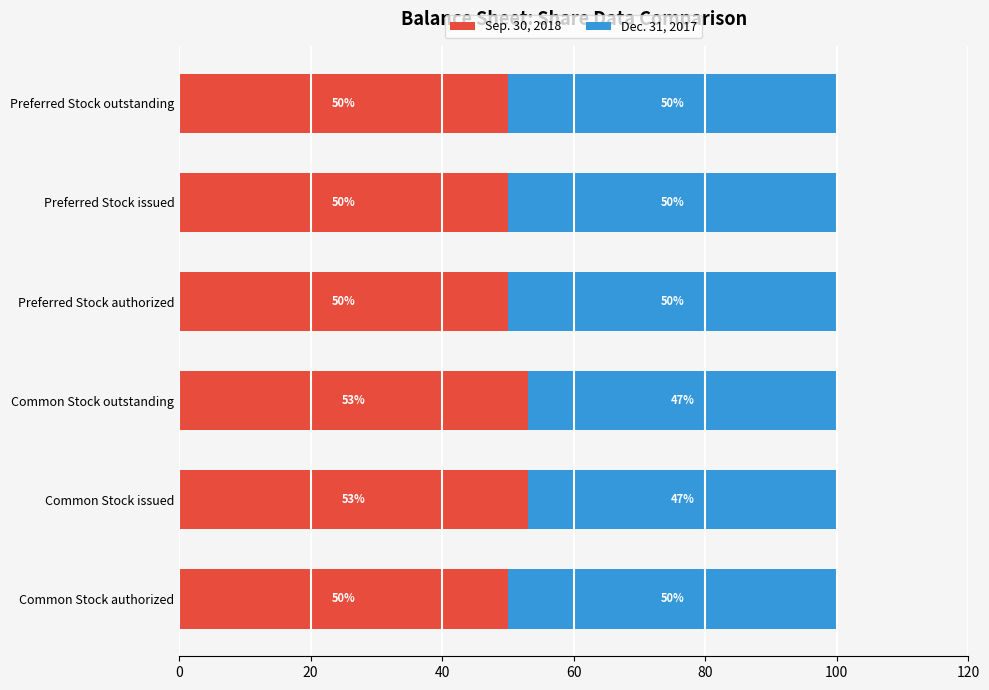

What is the total value across all series at Preferred Stock issued?

100.0